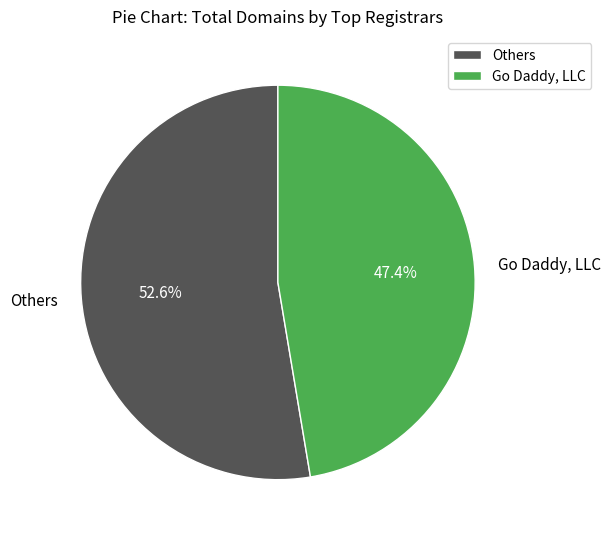

How many segments does this pie chart have?

2